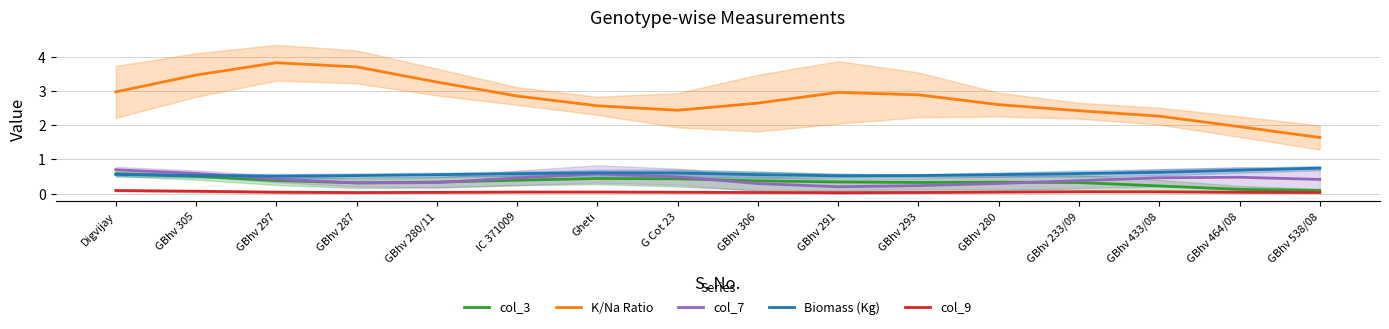

The value of K/Na Ratio at IC 371009 is 2.9. True or false?

True